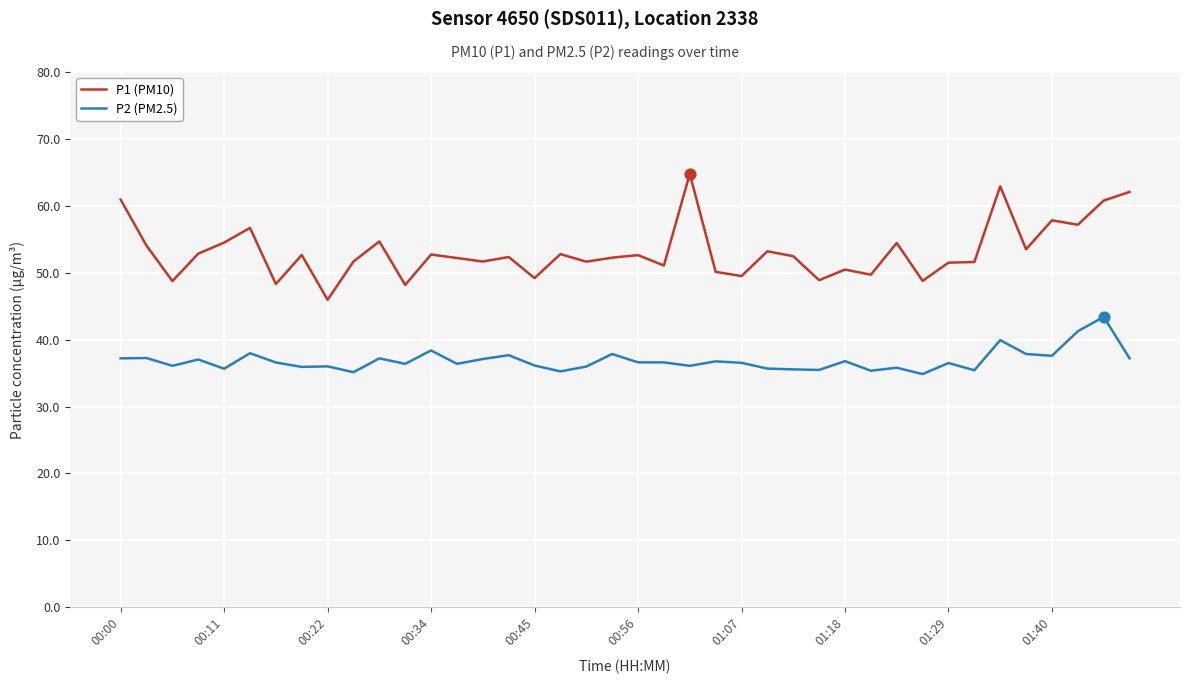

Rank the series by their average value, from lowest to highest.

P2 (PM2.5), P1 (PM10)